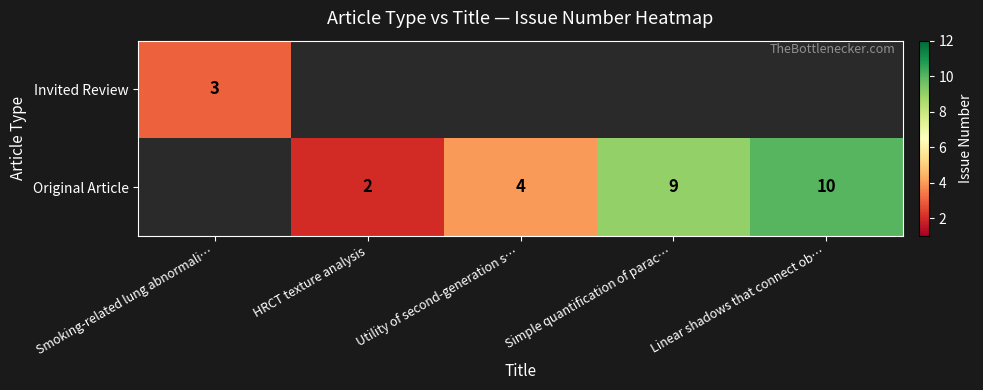

At how many categories does at least one series exceed 9?

1